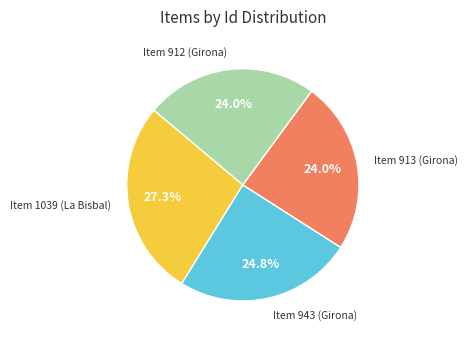

Does any single category account for the majority?

No